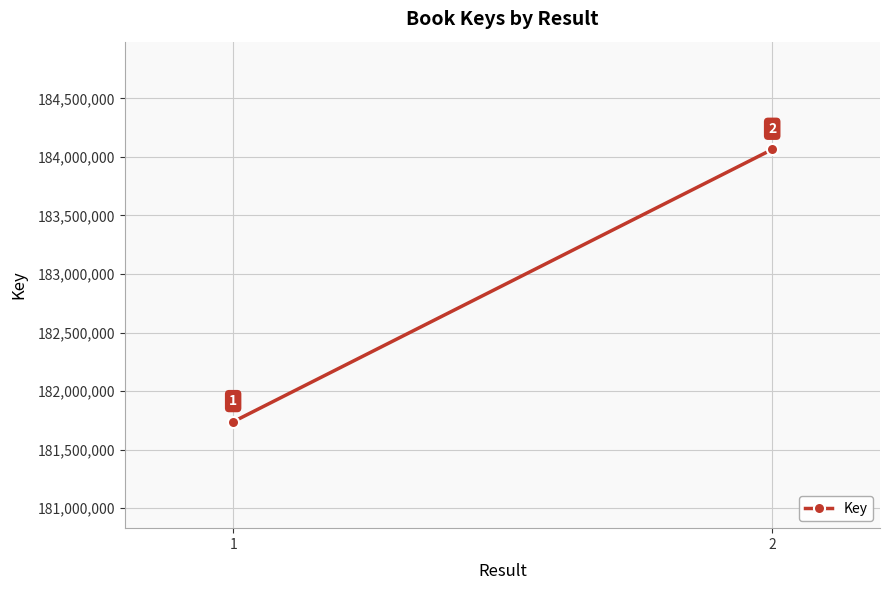

Rank the categories by value from lowest to highest.

1, 2